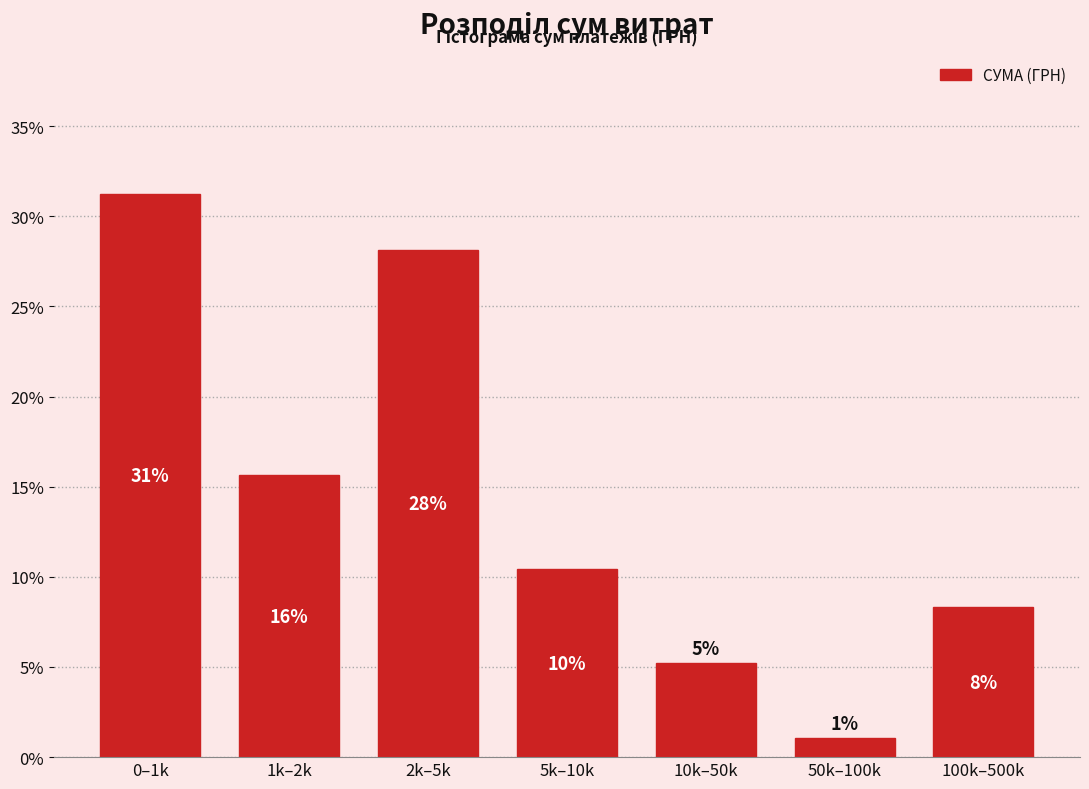

Are the bars horizontal?

No